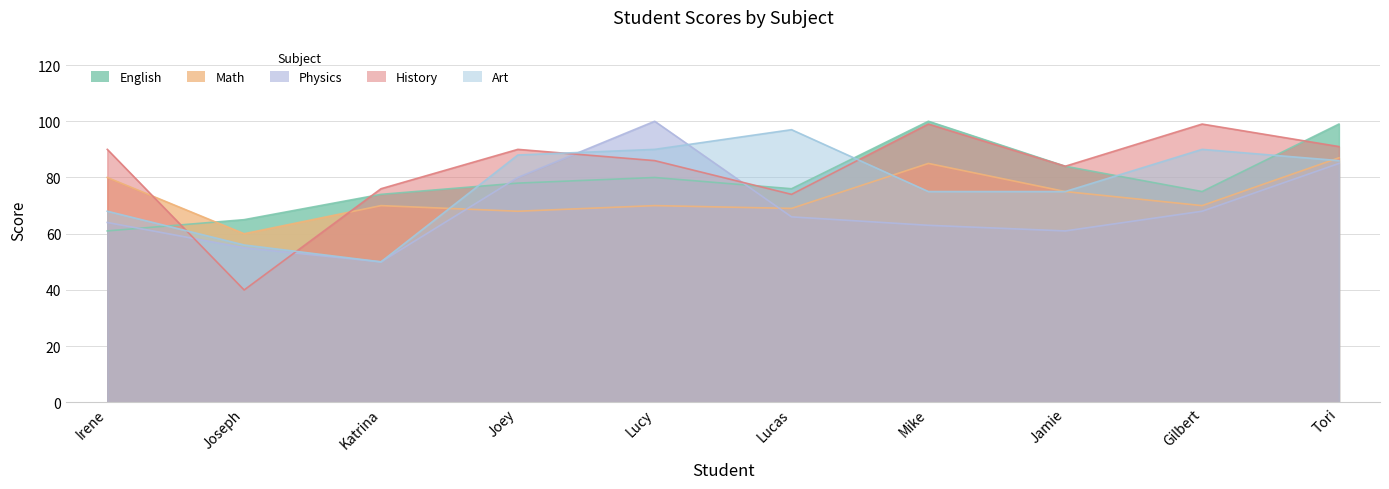

Reading left to right, transcribe all the data shown in this chart.

English: 61	65	74	78	80	76	100	84	75	99
Math: 80	60	70	68	70	69	85	75	70	87
Physics: 64	55	50	80	100	66	63	61	68	85
History: 90	40	76	90	86	74	99	84	99	91
Art: 68	56	50	88	90	97	75	75	90	86